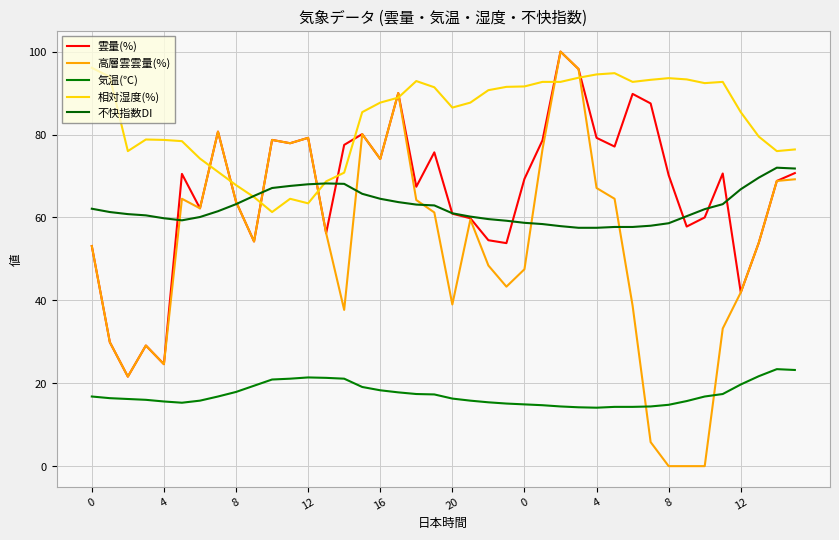

Is this an area chart (filled region under the line)?

No